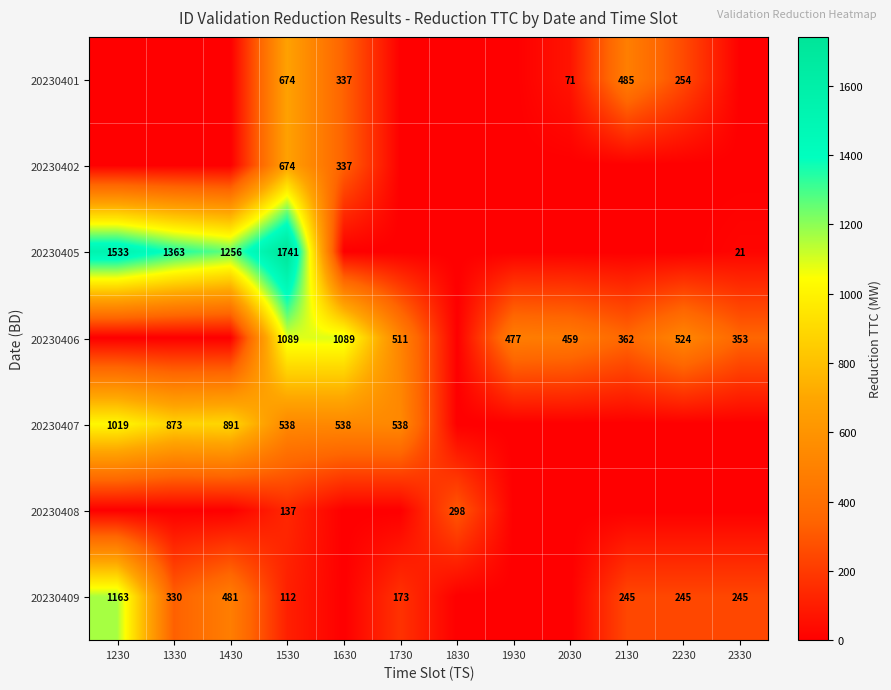

What is the total value across all series at 1630?

2301